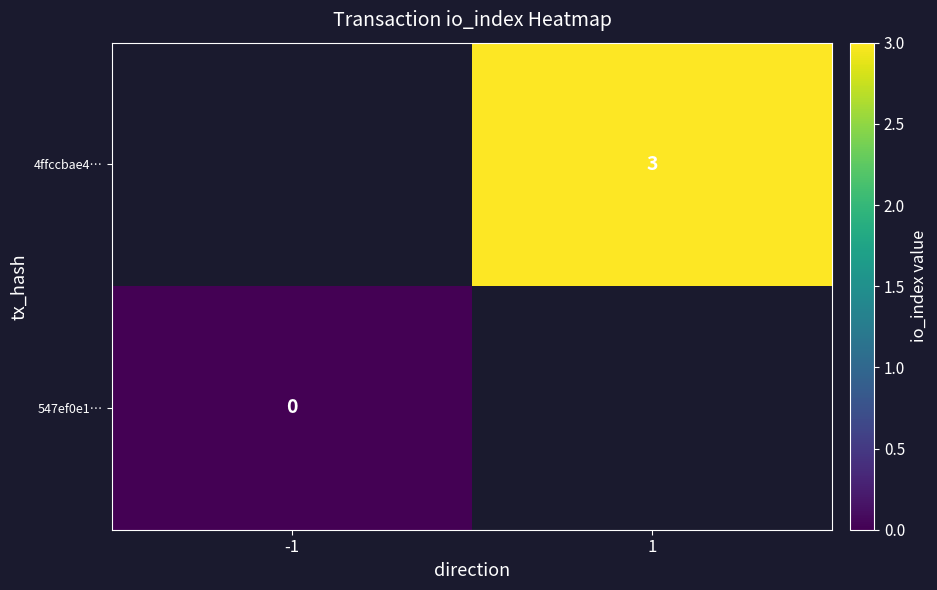

Count the number of categories in the chart.

2